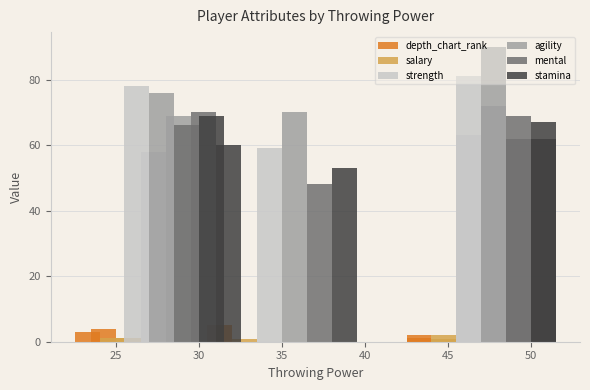

What are all the series names shown in the legend?

depth_chart_rank, salary, strength, agility, mental, stamina